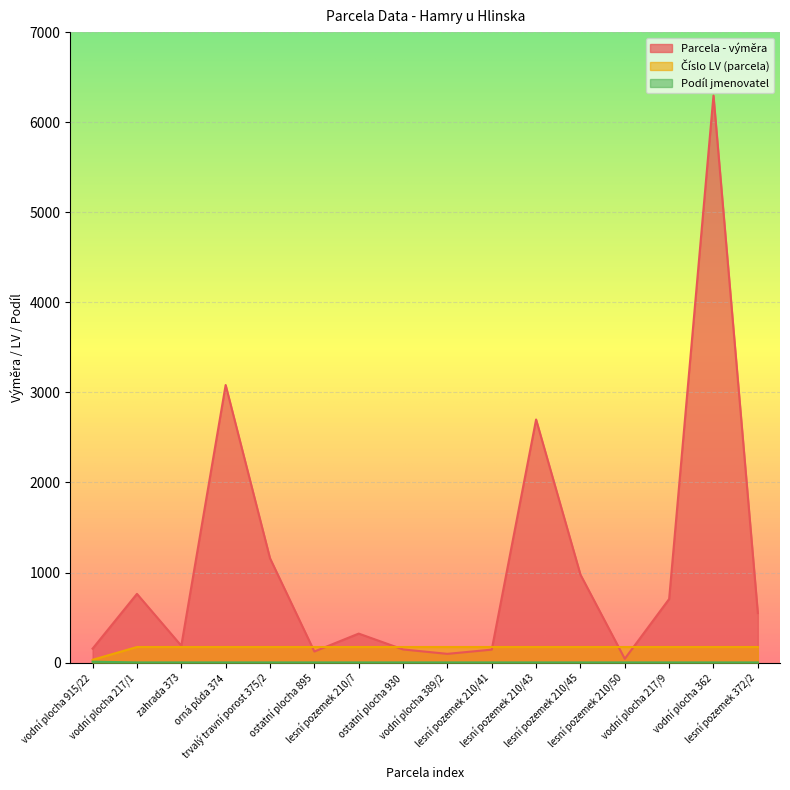

Reading left to right, transcribe all the data shown in this chart.

Parcela - výměra: 155	763	187	3082	1159	123	322	146	97	144	2699	977	42	706	6296	550
Číslo LV (parcela): 31	173	173	173	173	173	173	173	173	173	173	173	173	173	173	173
Podíl jmenovatel: 10	2	2	2	2	2	2	2	2	2	2	2	2	2	2	2